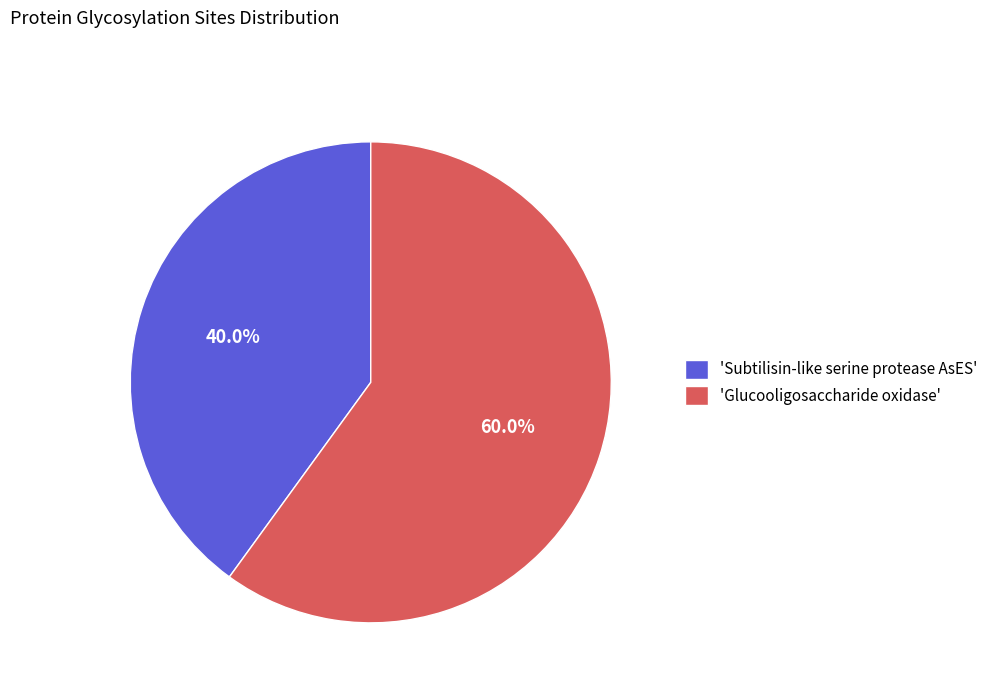

What percentage do 'Glucooligosaccharide oxidase' and 'Subtilisin-like serine protease AsES' together represent?

100.0%